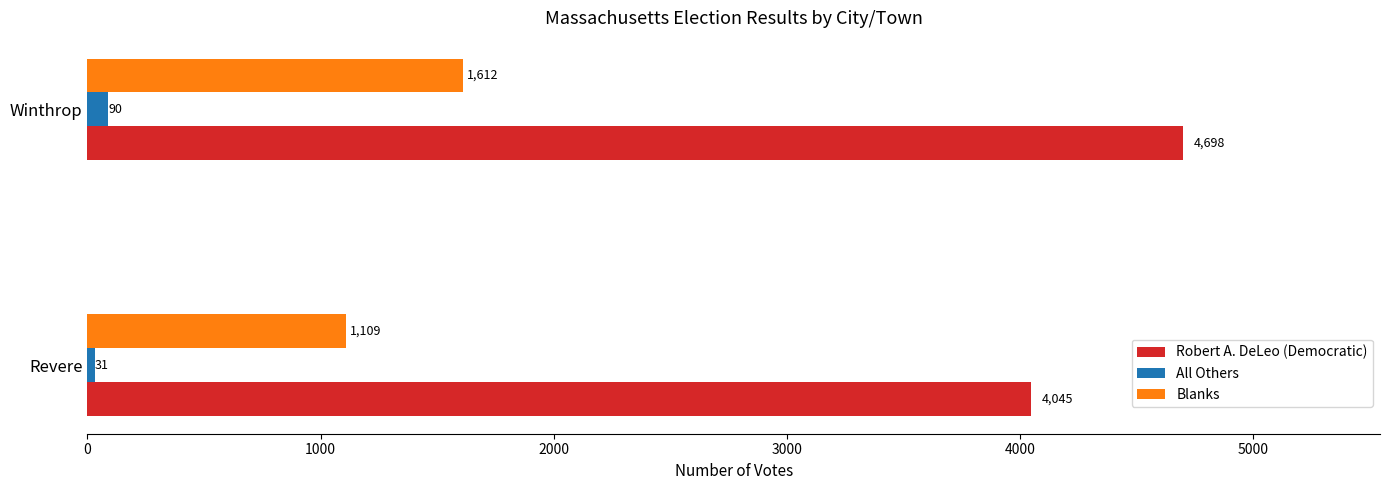

The value of Robert A. DeLeo (Democratic) at Revere is 910. True or false?

False